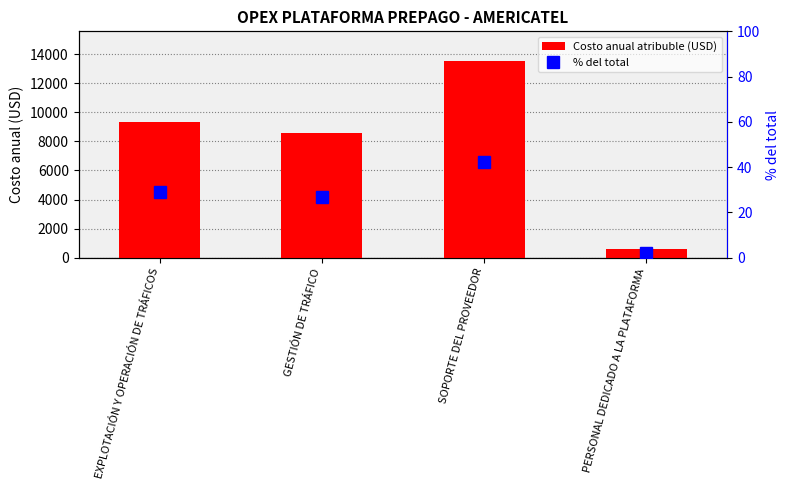

At how many categories does at least one series exceed 3967?

3